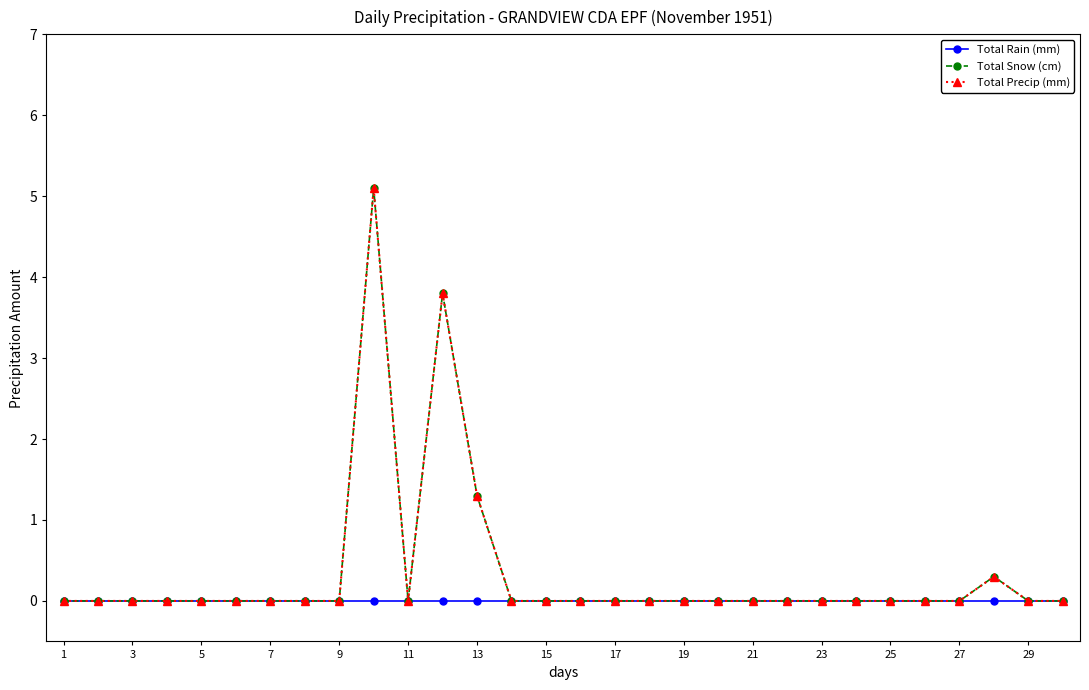

What is the average value of the Total Snow (cm) series?

0.3